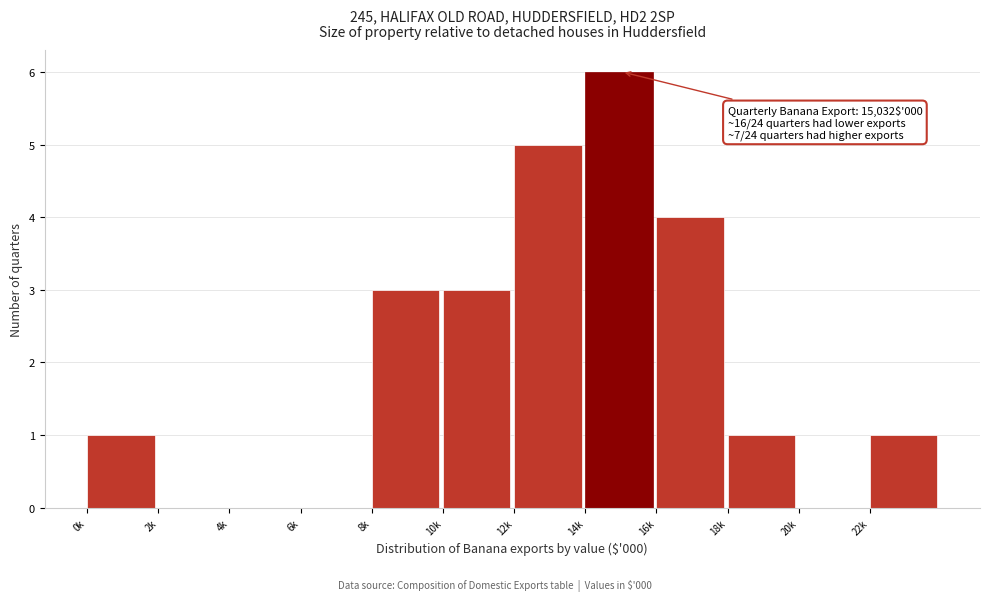

Reading left to right, list all the values displayed in this chart.

0k=1	2k=0	4k=0	6k=0	8k=3	10k=3	12k=5	14k=6	16k=4	18k=1	20k=0	22k=1